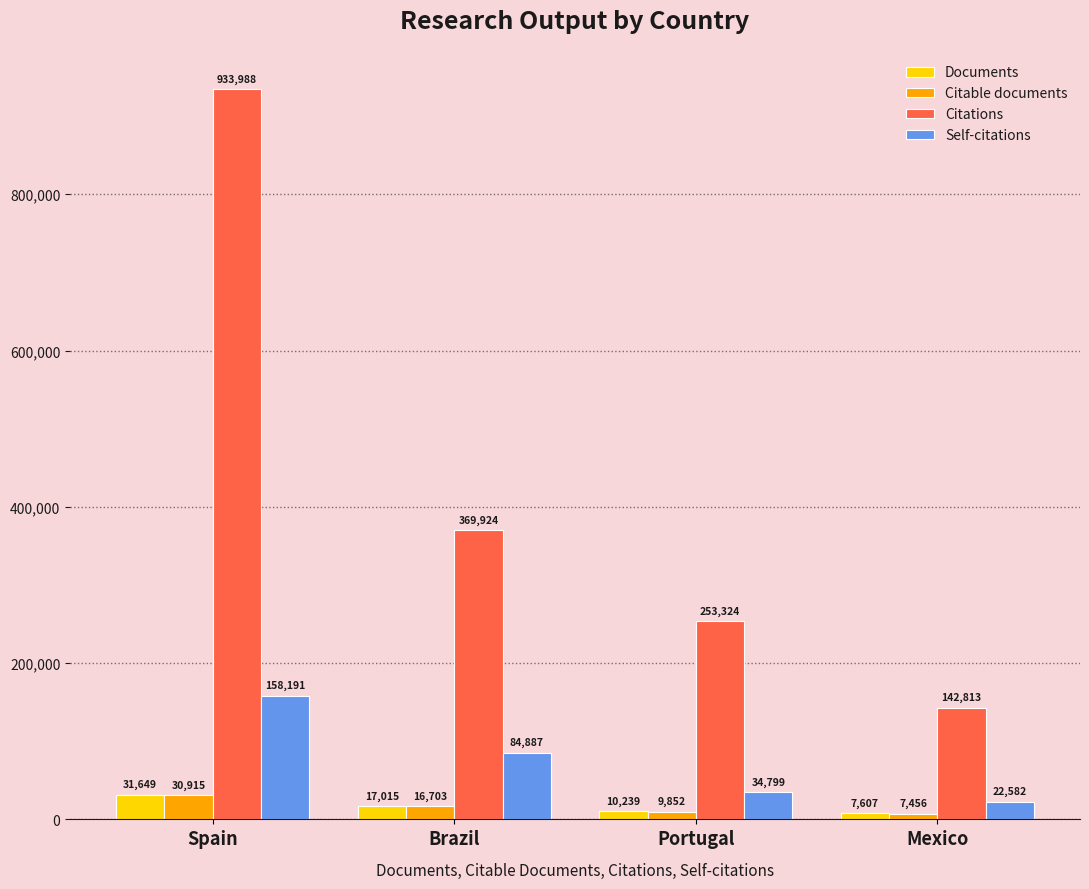

What is the difference between the Citable documents values at Spain and Brazil?

14212